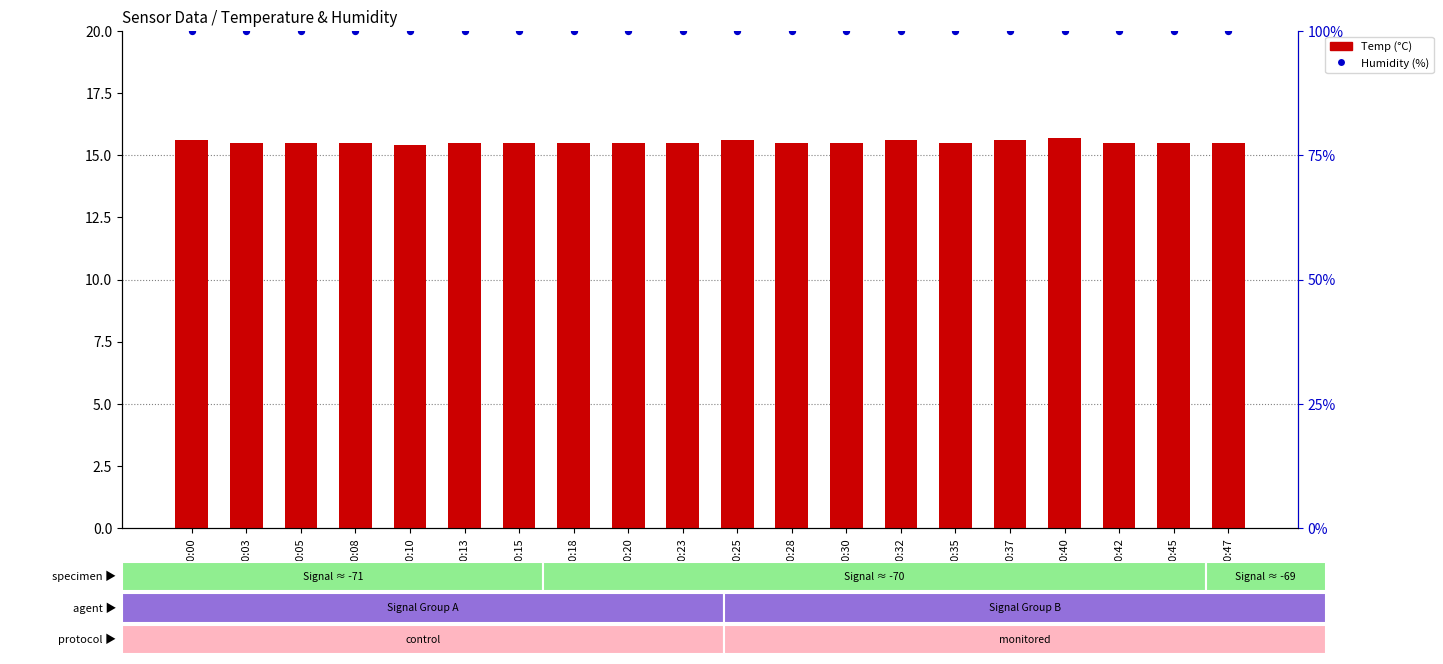

What is the total value across all series at 00:40?

115.6